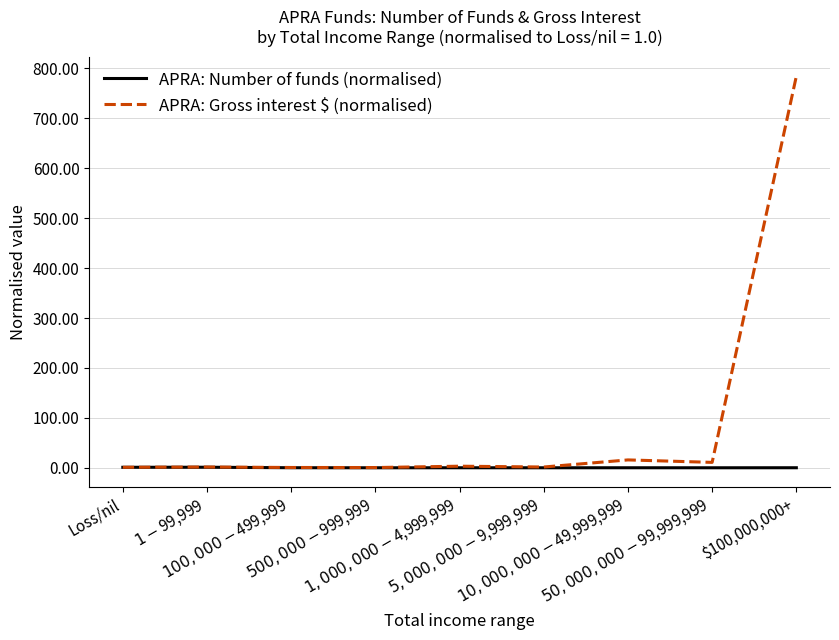

Is the value of APRA: Gross interest $ (normalised) at $100,000,000+ greater than the value of APRA: Number of funds (normalised) at $10,000,000-$49,999,999?

Yes